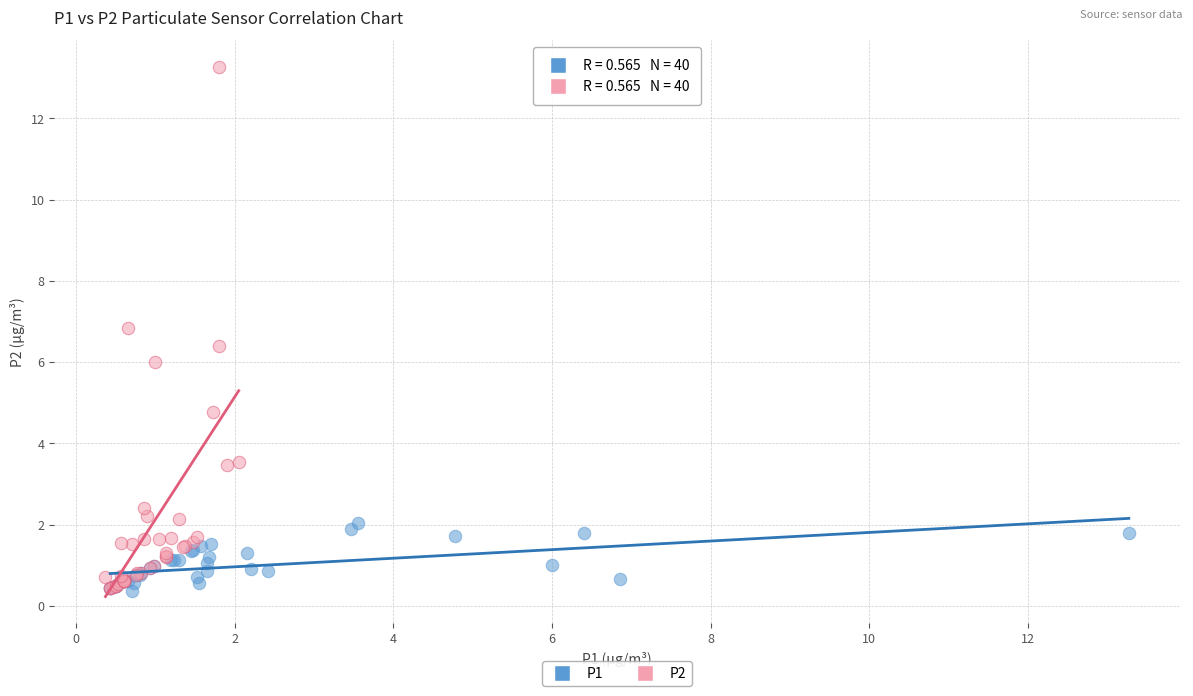

Which series contains the highest Y value?

P2